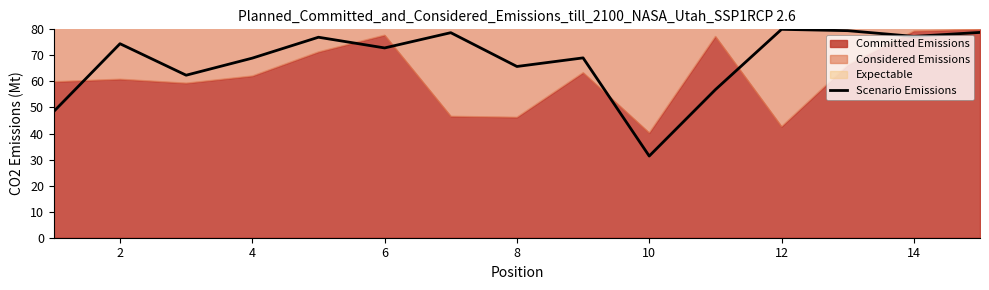

What is the difference between the maximum and minimum values?

48.6